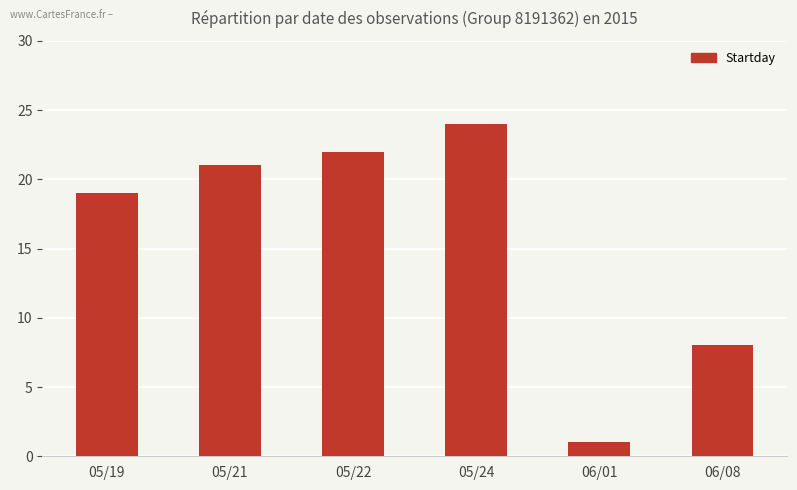

Reading right to left, extract all data points from this chart.

06/08=8	06/01=1	05/24=24	05/22=22	05/21=21	05/19=19